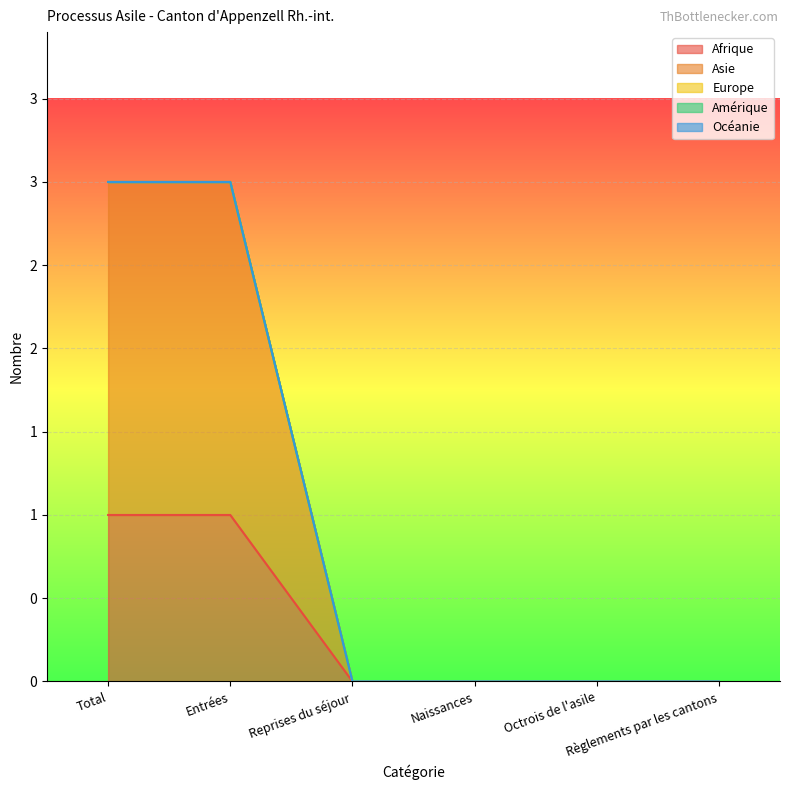

Count the number of categories in the chart.

6